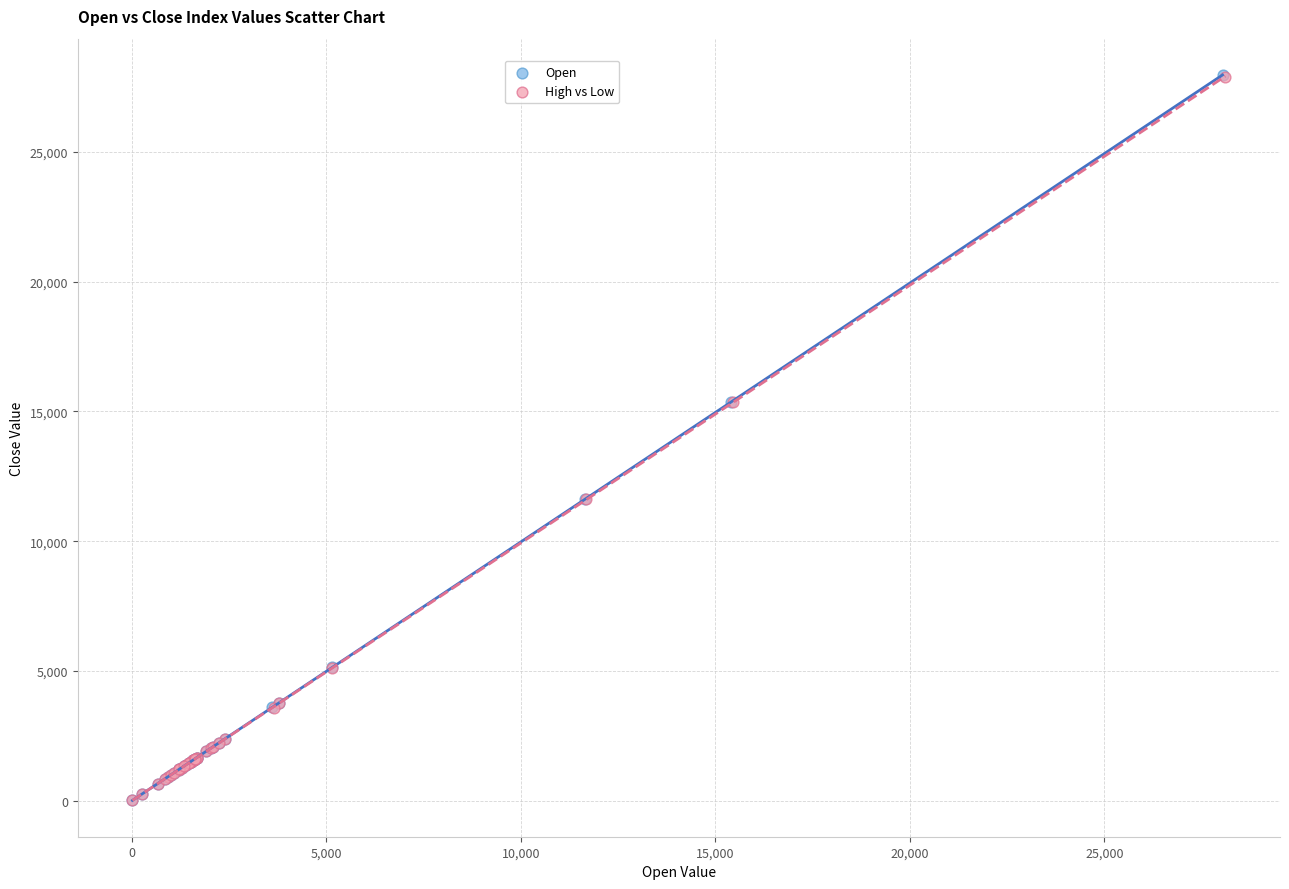

Which series has the widest spread of Y values?

Open